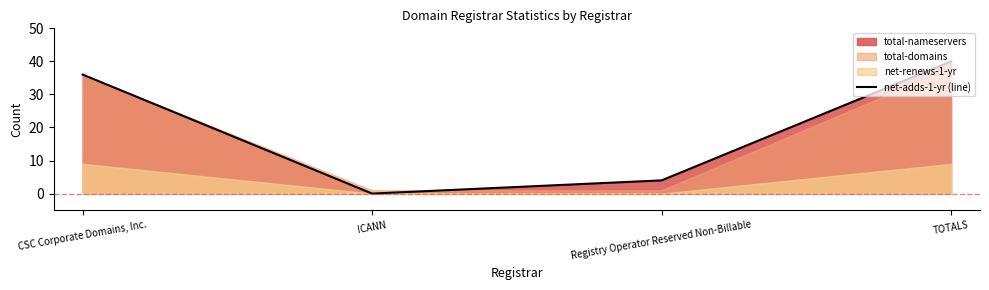

What value does the data have at TOTALS, to the nearest 5?

40